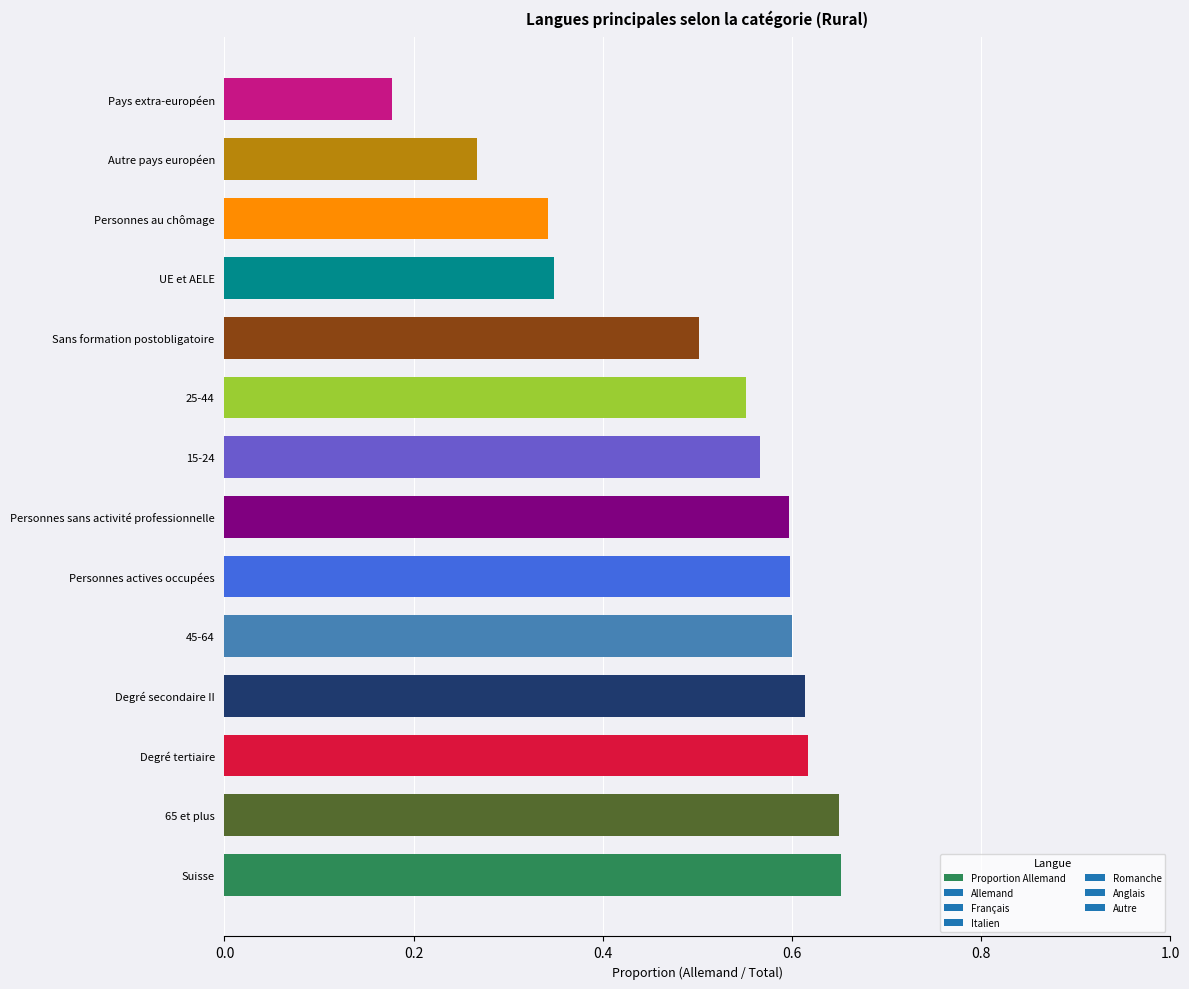

What is the difference between the maximum and minimum values?

0.5